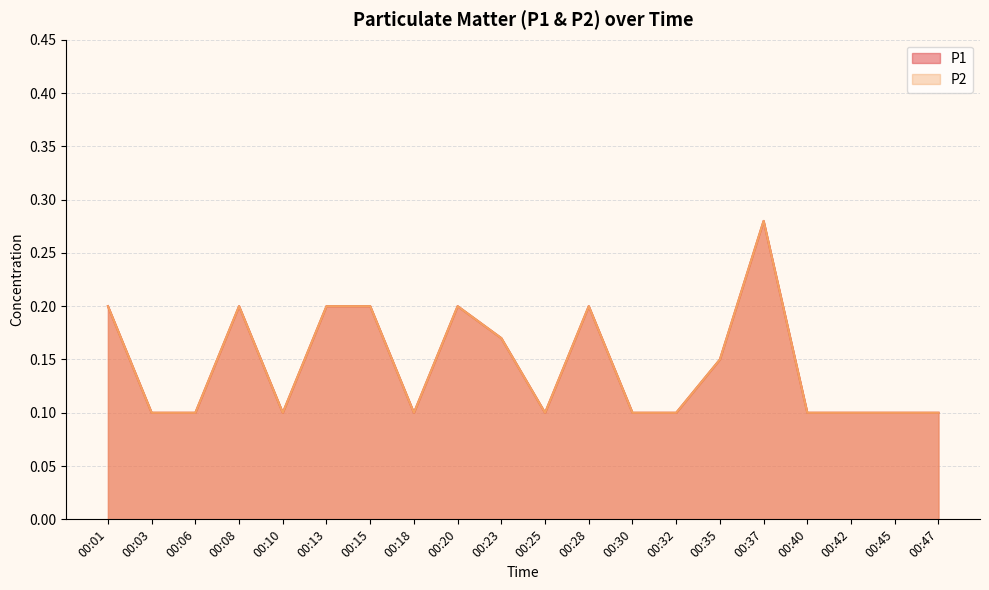

Which series changed the most between 00:23 and 00:32?

P1